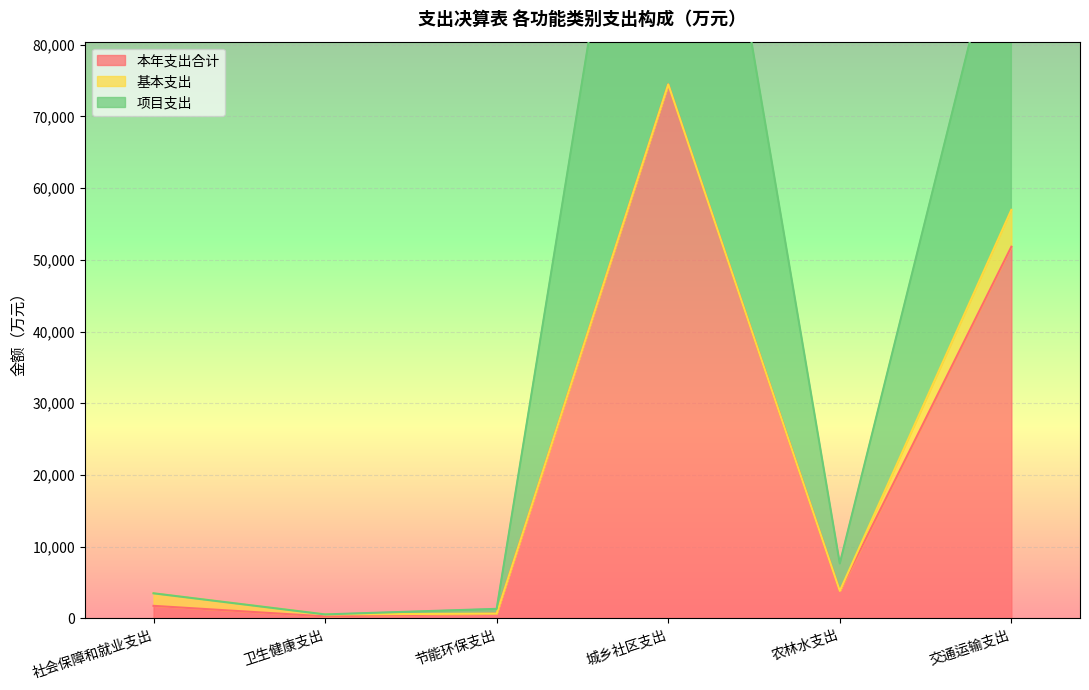

What is the difference between the maximum and minimum values in the 本年支出合计 series?

74185.4